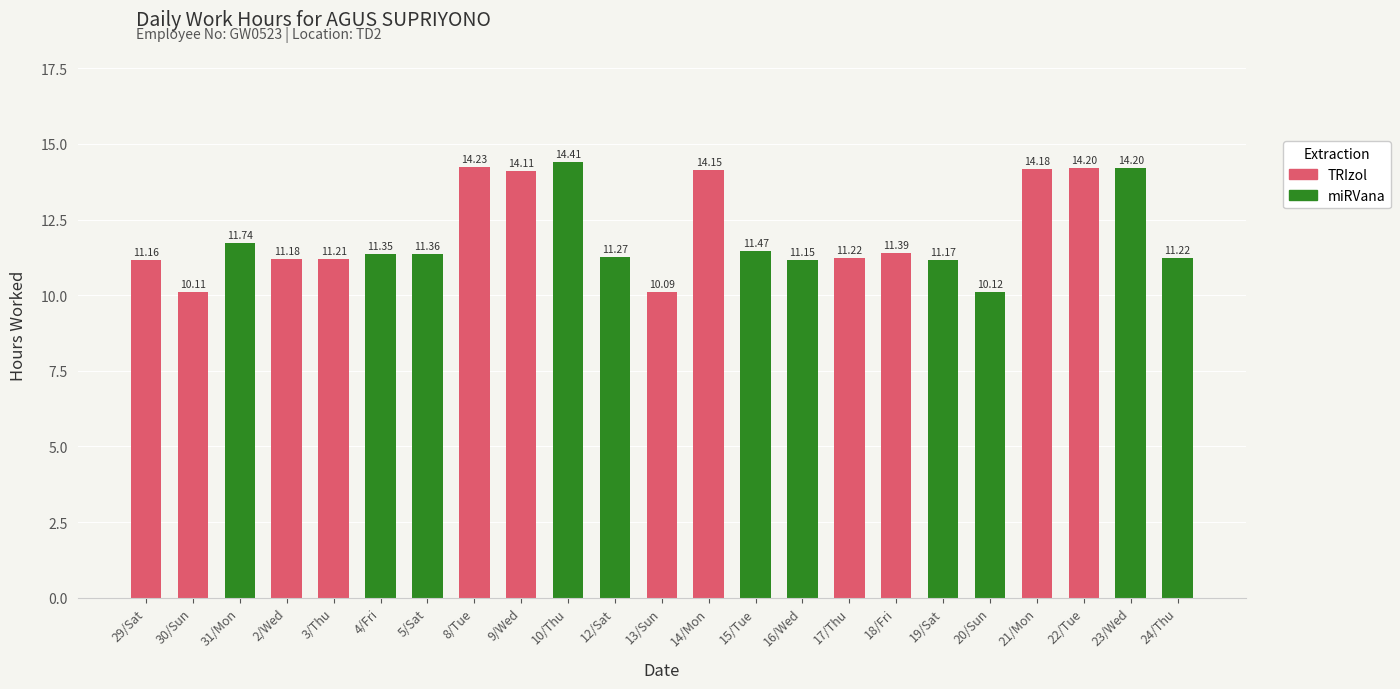

At how many categories does at least one series exceed 13?

7